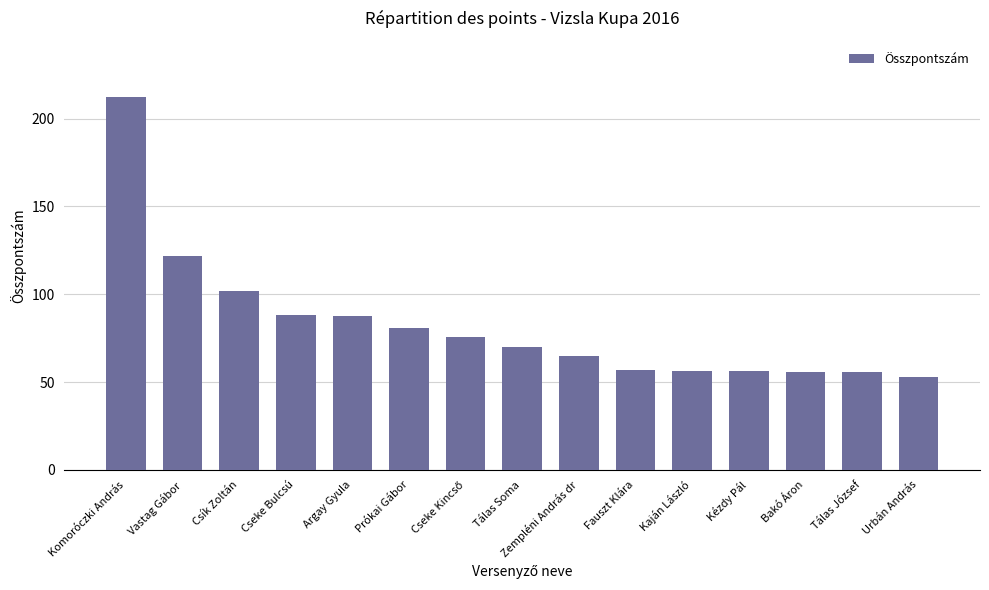

Read the value at Komoróczki András.

212.5